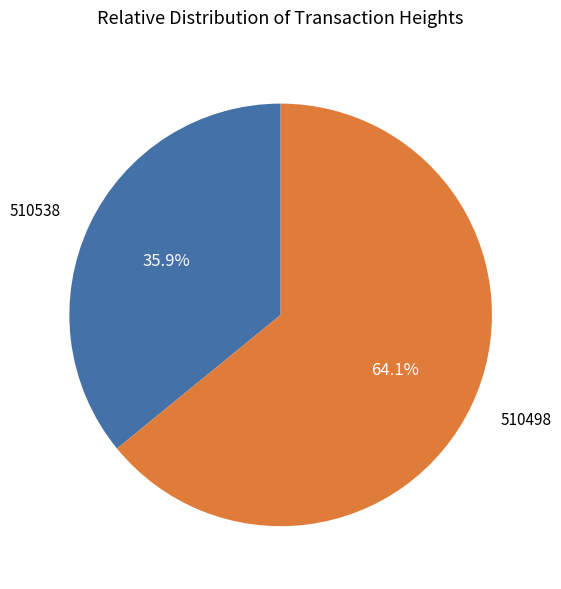

Does any single category account for the majority?

Yes